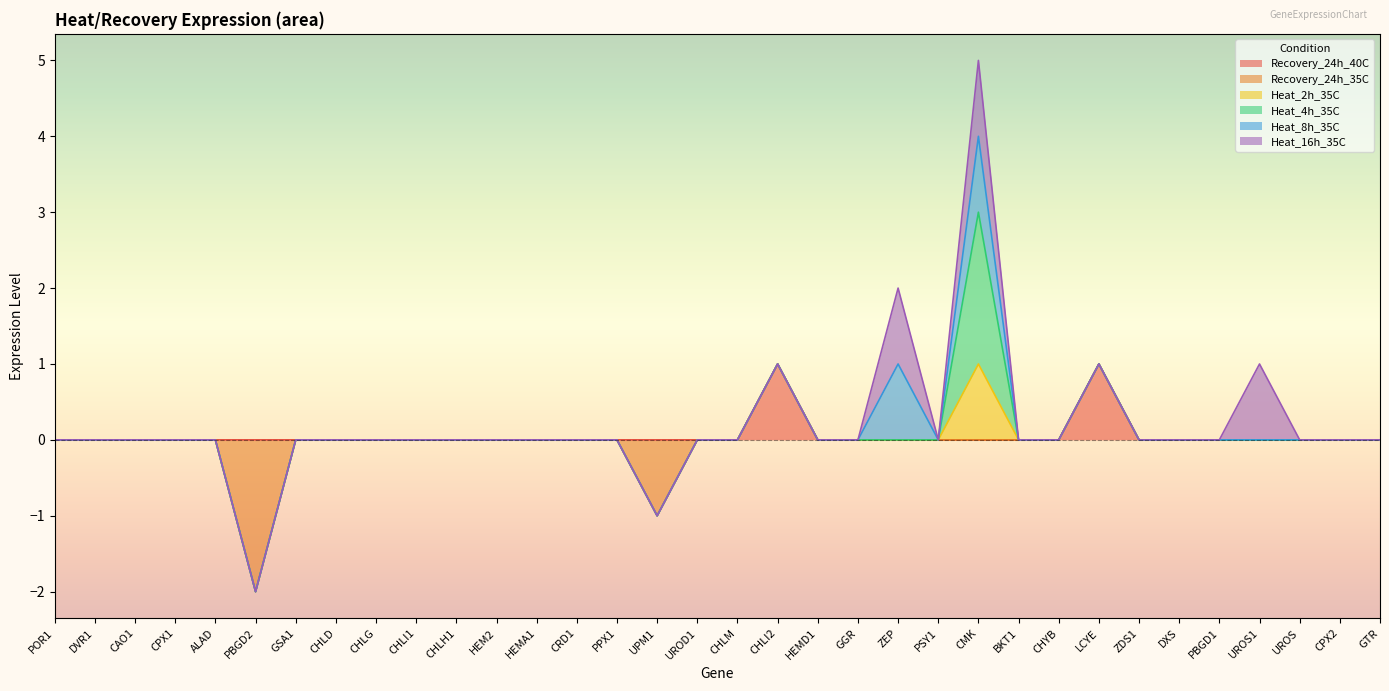

What is the label of the 34th point from the left?

GTR